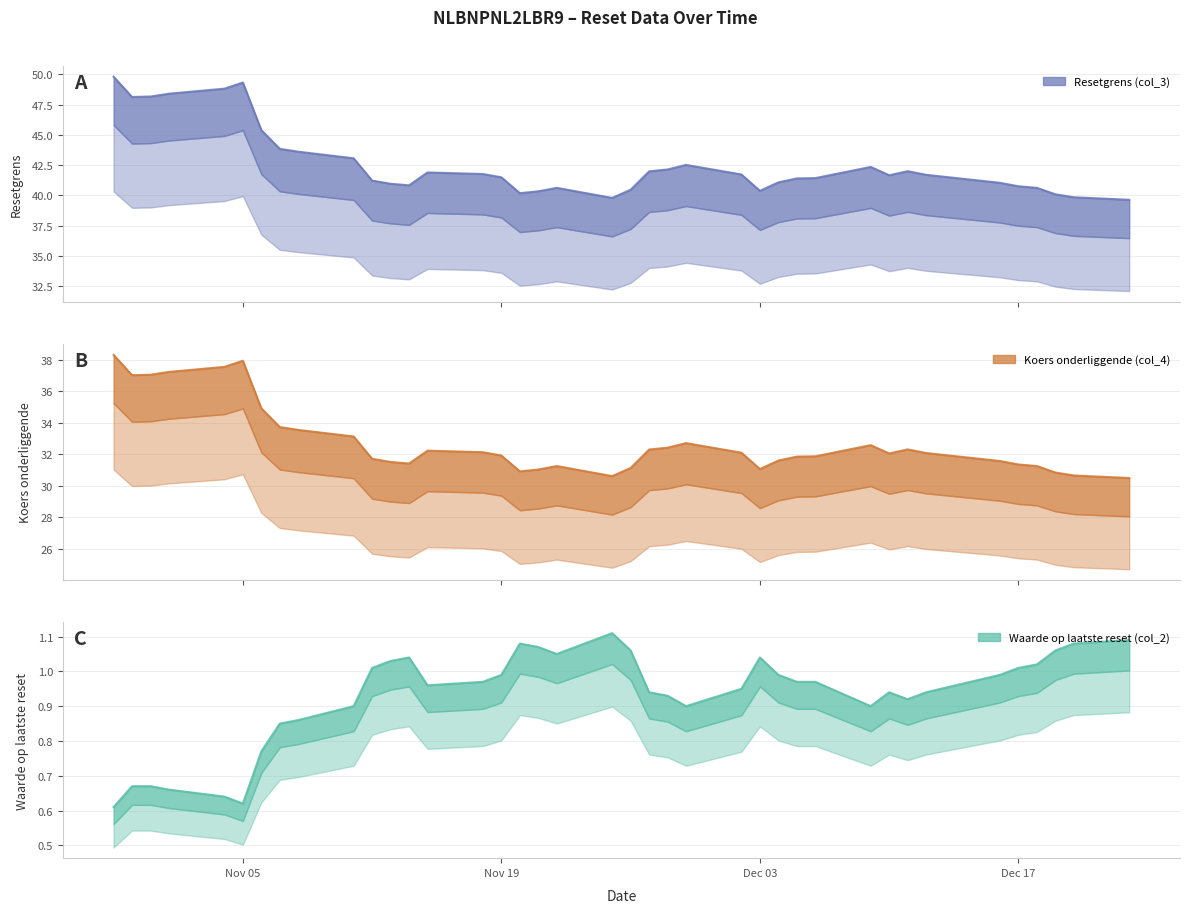

True or false: Koers onderliggende (col_4) has more than 0 points higher than both neighbors.

True